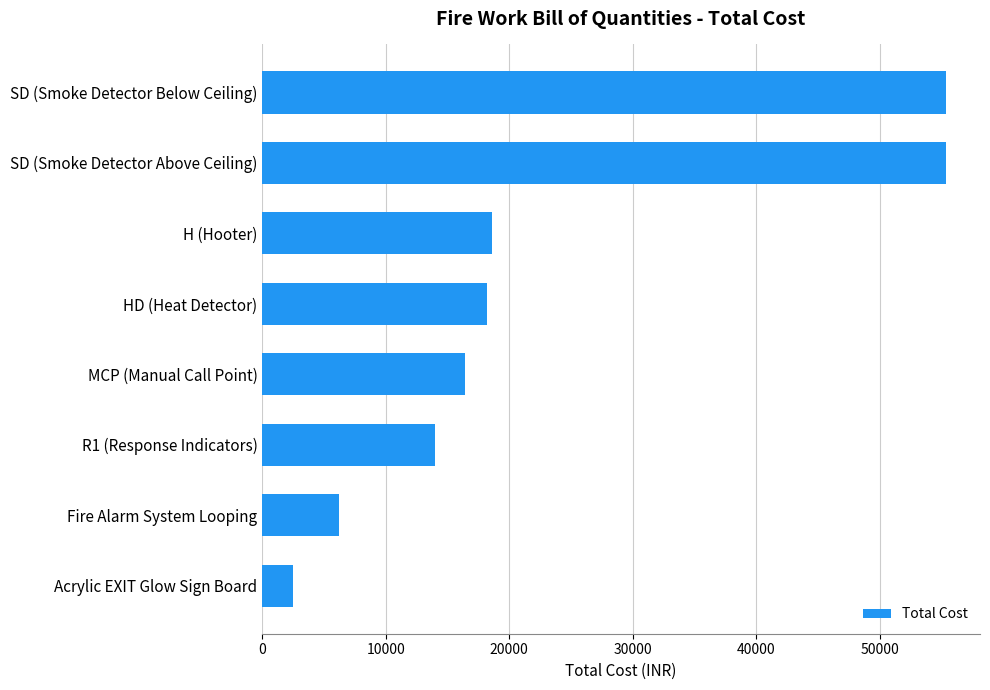

Where is the data nearest to the value 28925?

H (Hooter)